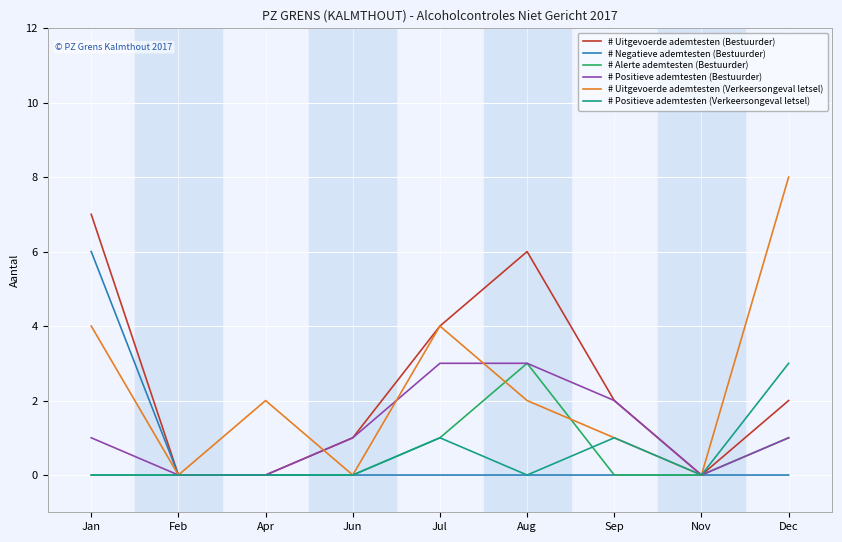

The value of # Alerte ademtesten (Bestuurder) at Feb is 0. True or false?

True